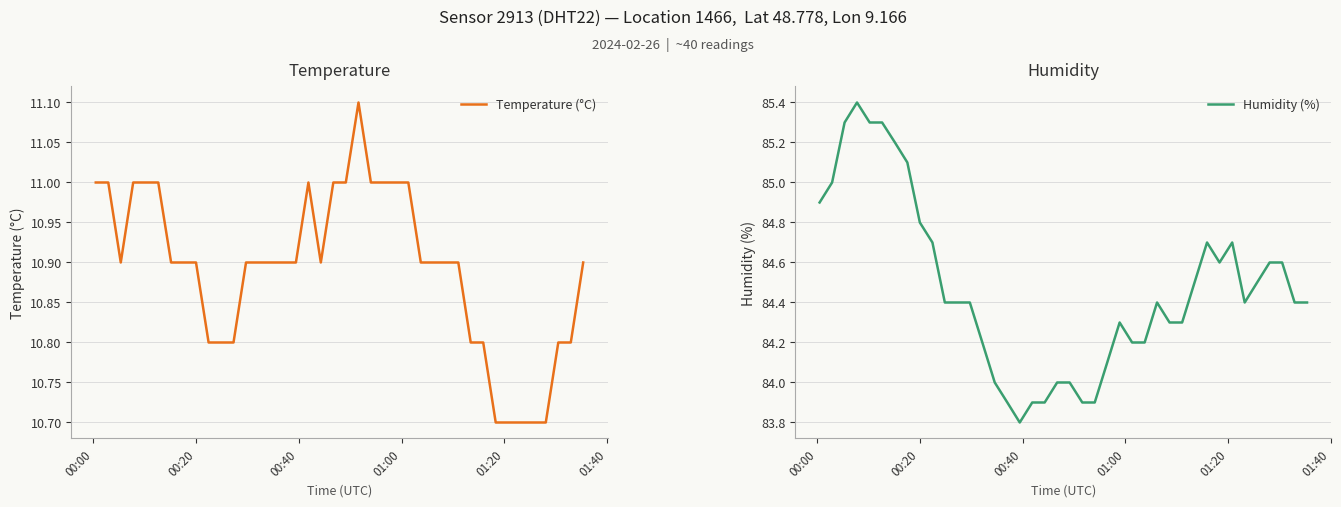

What is the value of the Humidity (%) point at the 22nd from the left?

83.9